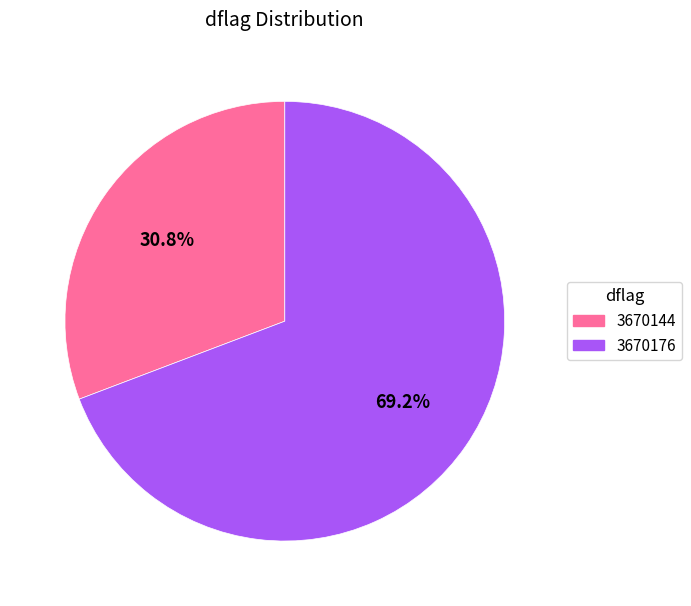

Which category has the biggest portion of the pie?

3670176